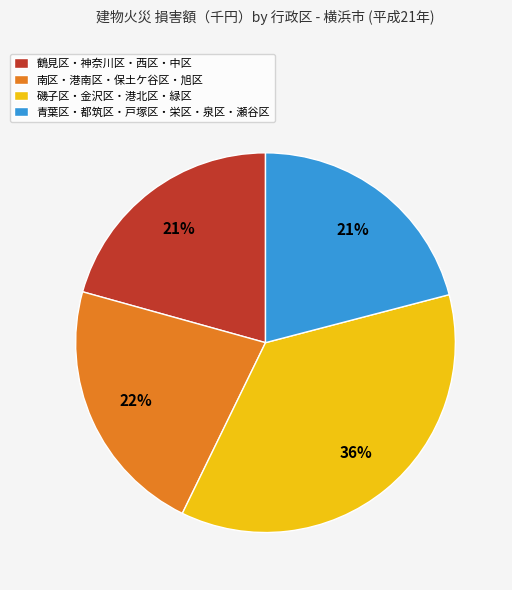

Count the number of slices in the pie.

4